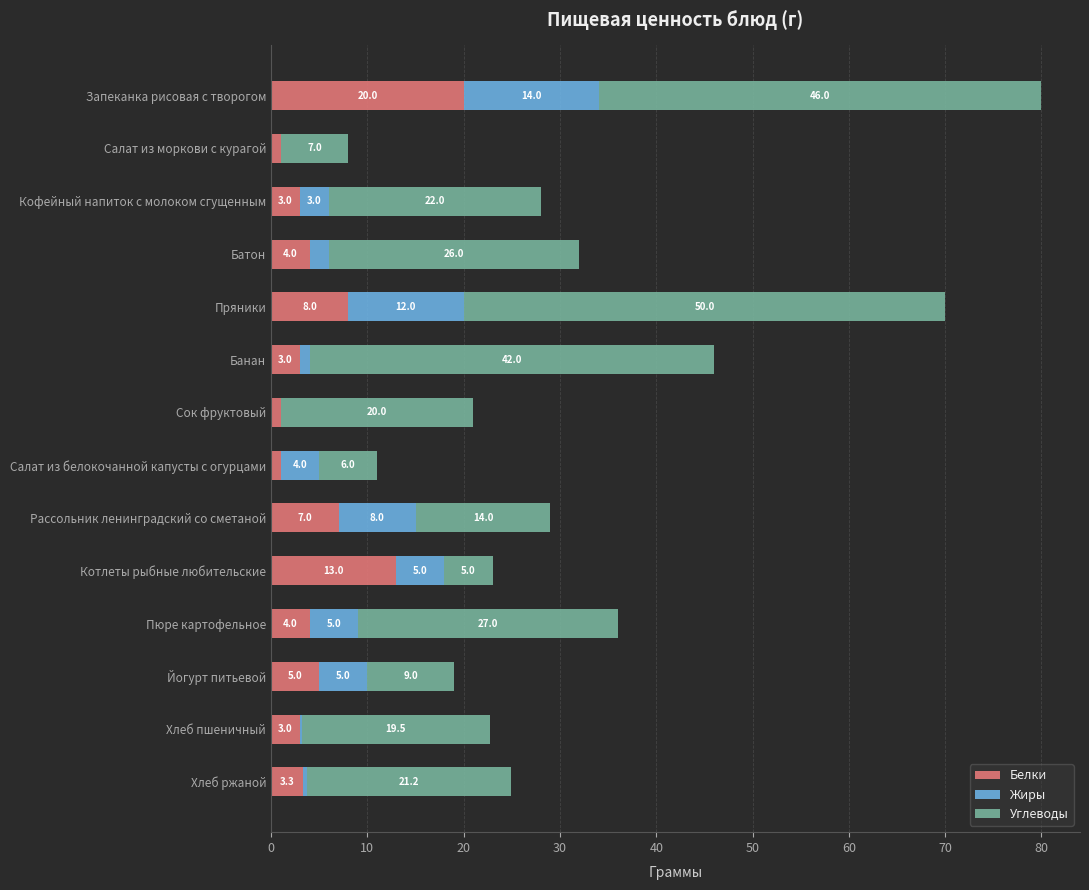

The Белки series shows 7.0 at Рассольник ленинградский со сметаной. True or false?

True